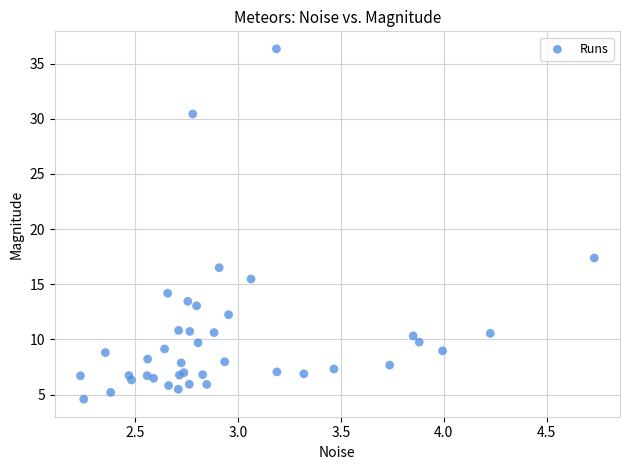

What Y value in the scatter plot is closest to 20?

17.4